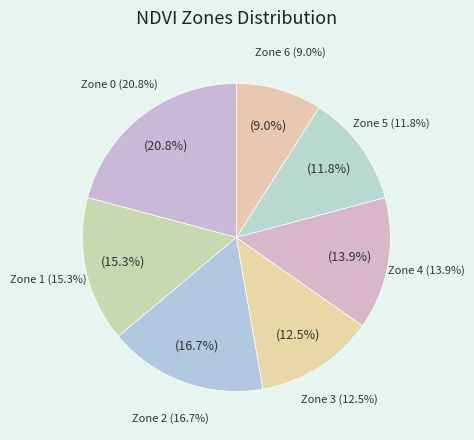

How many segments does this pie chart have?

7